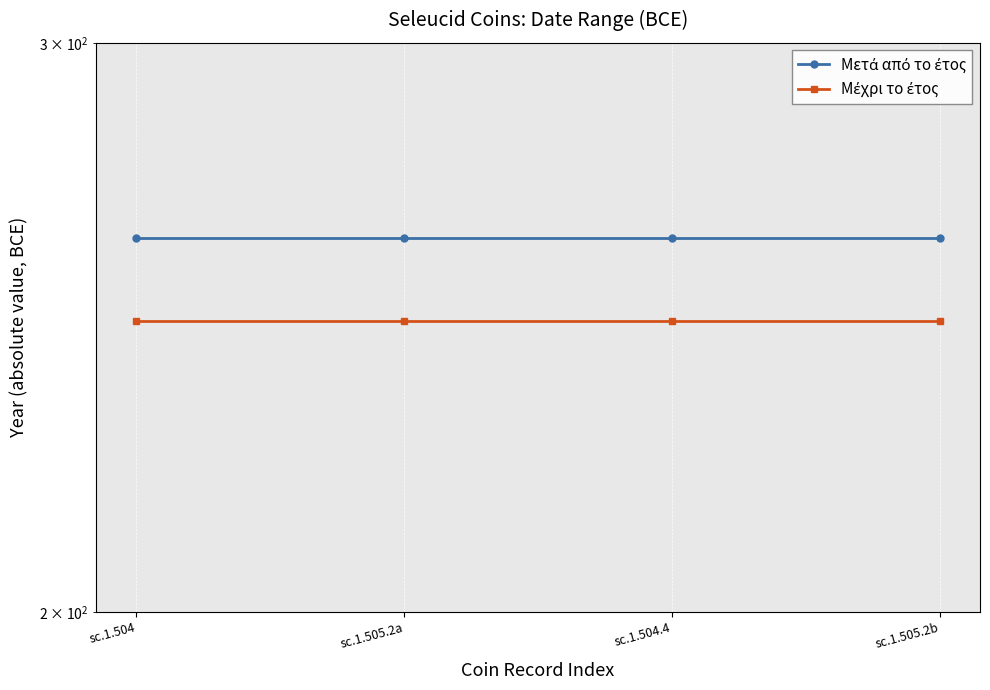

True or false: Μετά από το έτος and Μέχρι το έτος cross at least once.

False